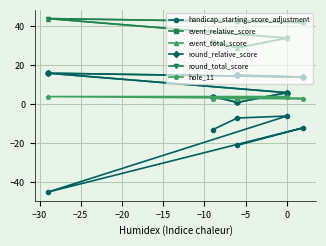

List the series in order of their peak value, highest first.

event_total_score, round_total_score, event_relative_score, round_relative_score, hole_11, handicap_starting_score_adjustment